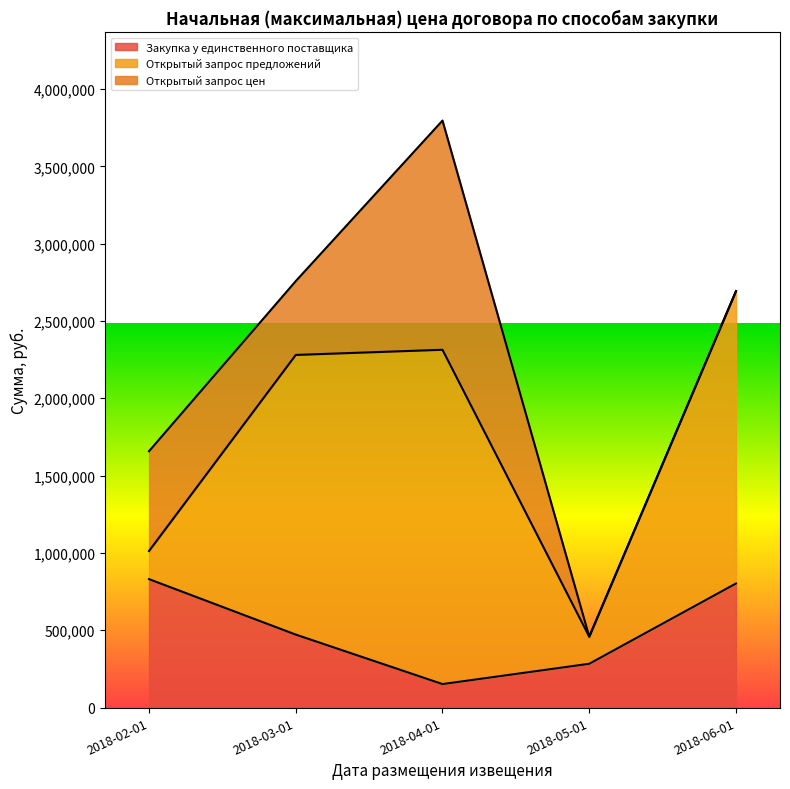

At which category is the sum across all series the highest?

2018-04-01